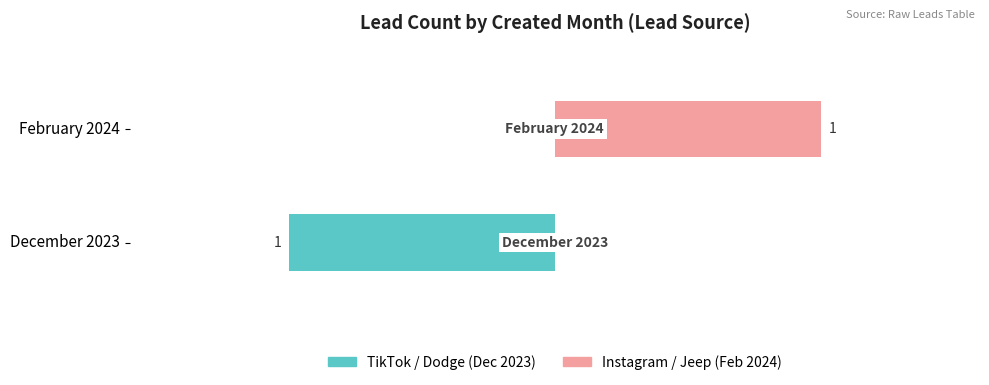

List the series in order of their peak value, highest first.

Instagram / Jeep, TikTok / Dodge